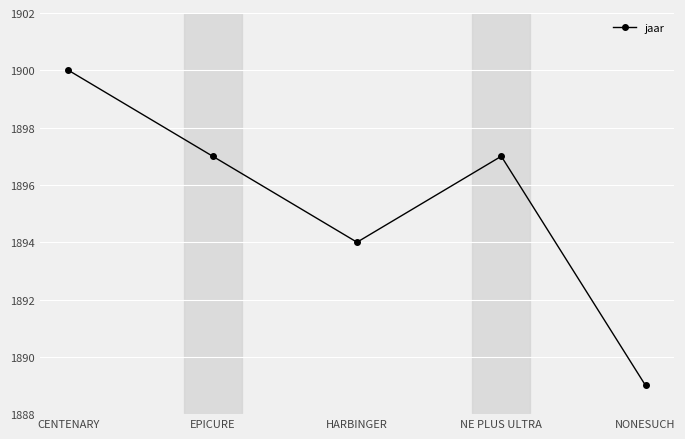

What is the difference between the maximum and second lowest values?

6